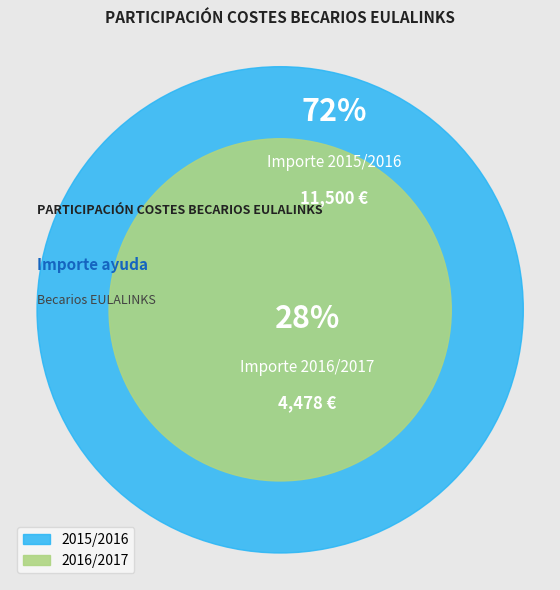

How many slices are in this pie chart?

2